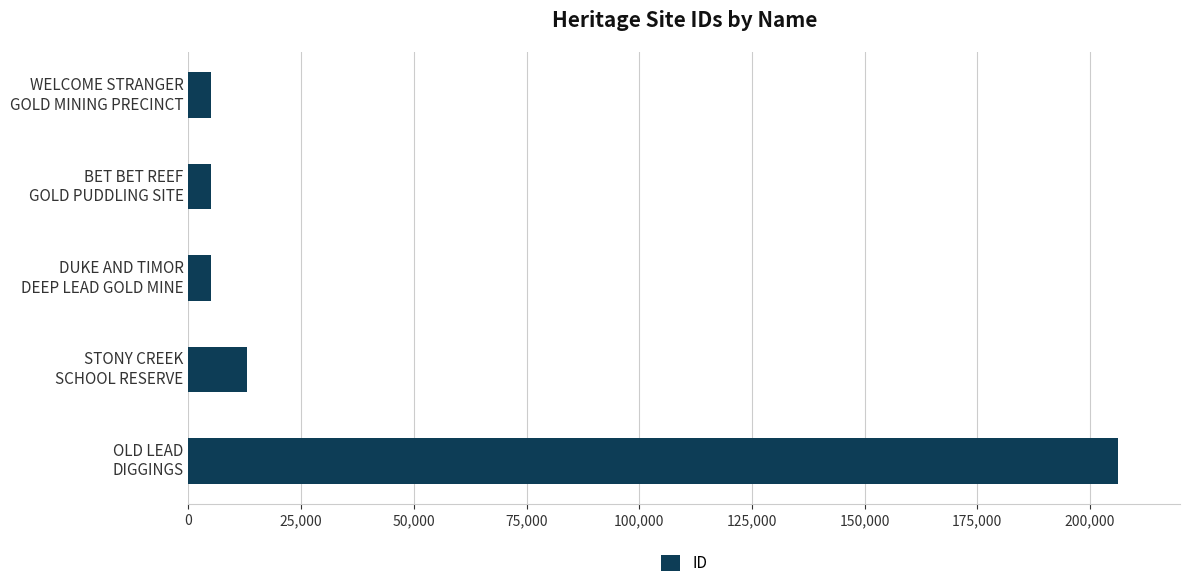

What is the average value?

46841